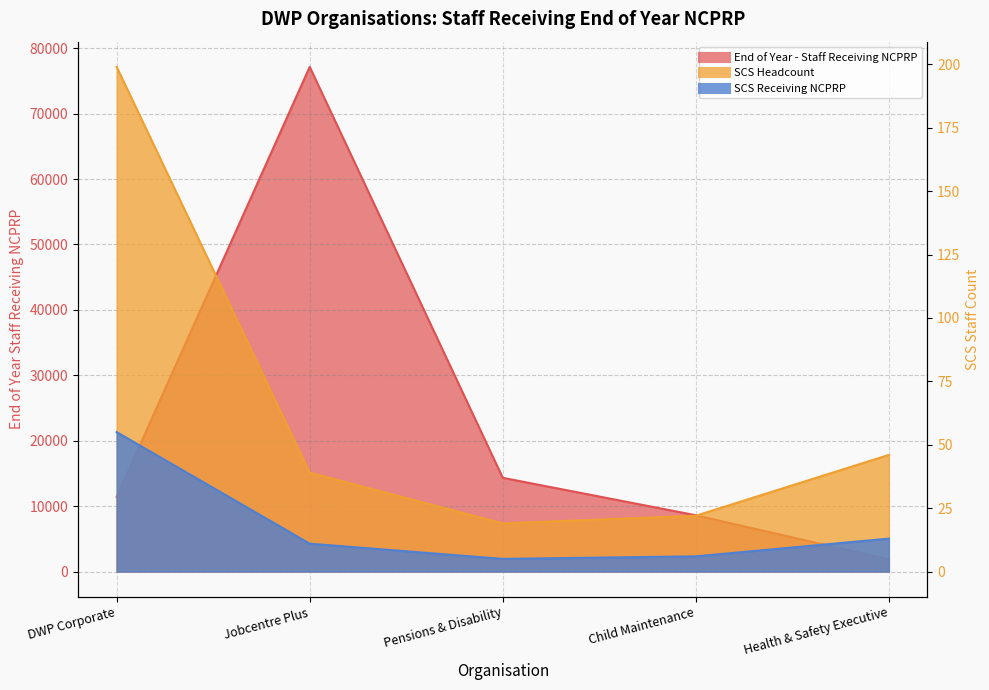

Between Child Maintenance and DWP Corporate, which is larger?

DWP Corporate